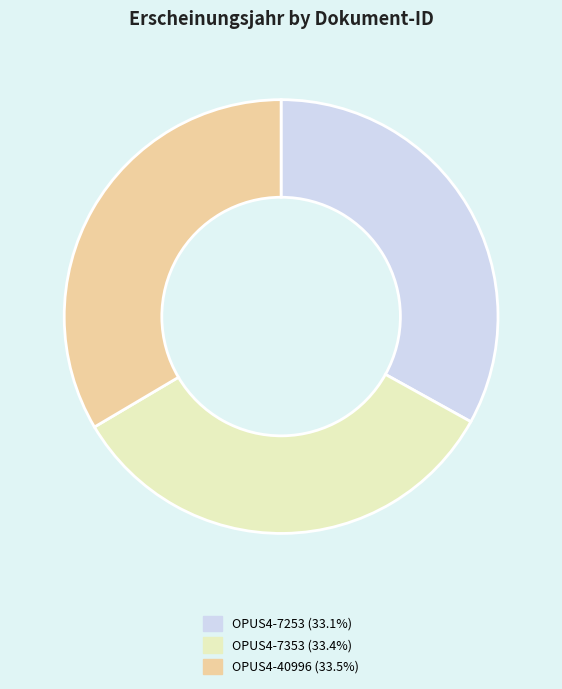

True or false: OPUS4-40996 accounts for 34% of the total.

True